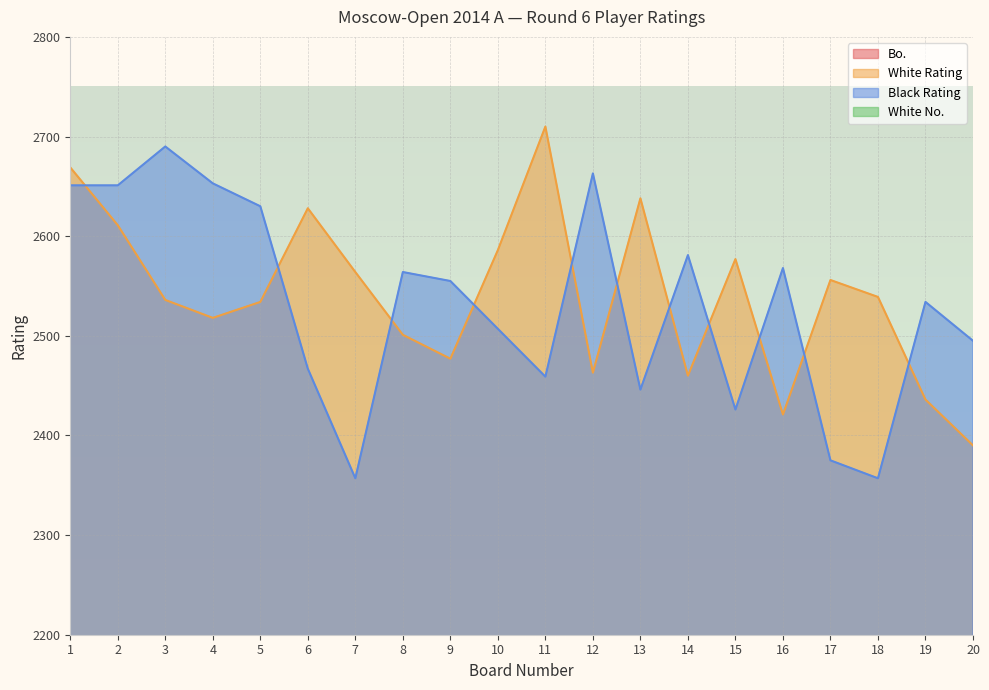

Is the value of Black Rating at 6 greater than the value of White Rating at 1?

No